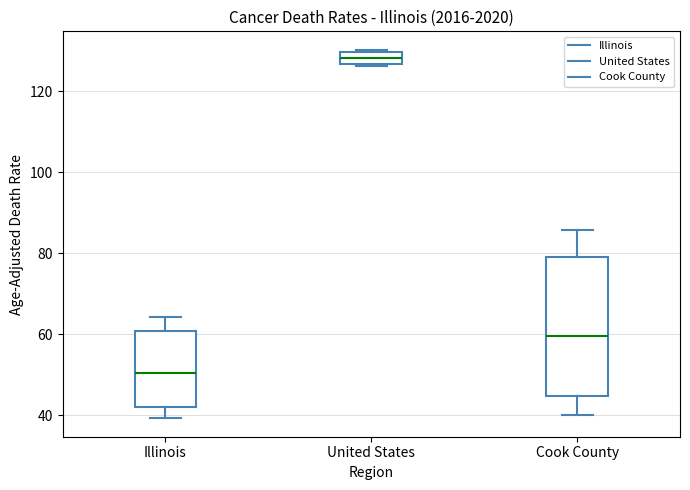

Comparing the boxes themselves (not the whiskers), which one is the tallest?

Cook County